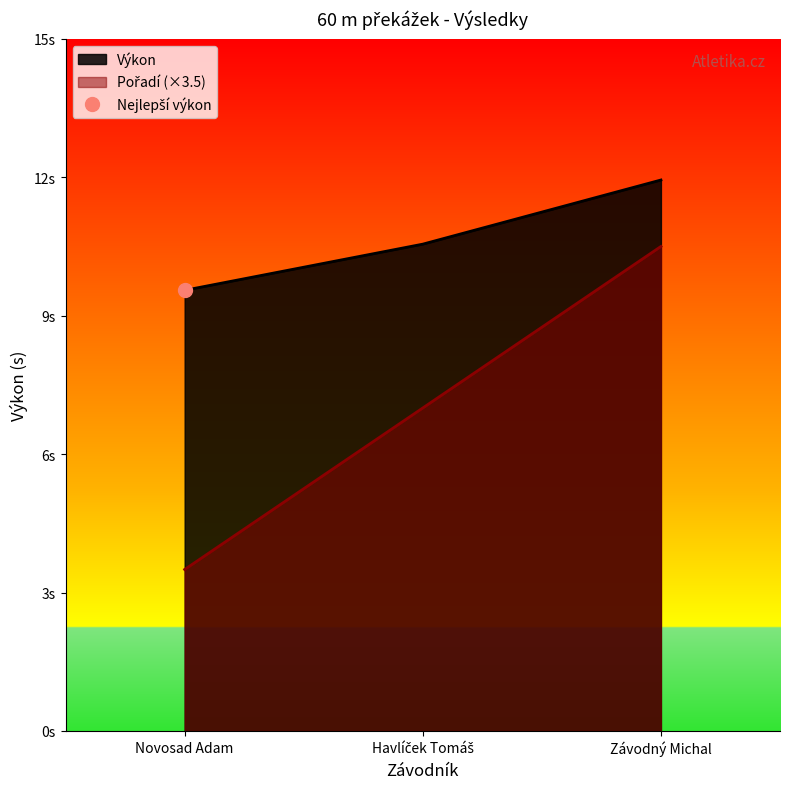

What is the difference between the highest and lowest values at Havlíček Tomáš?

3.6